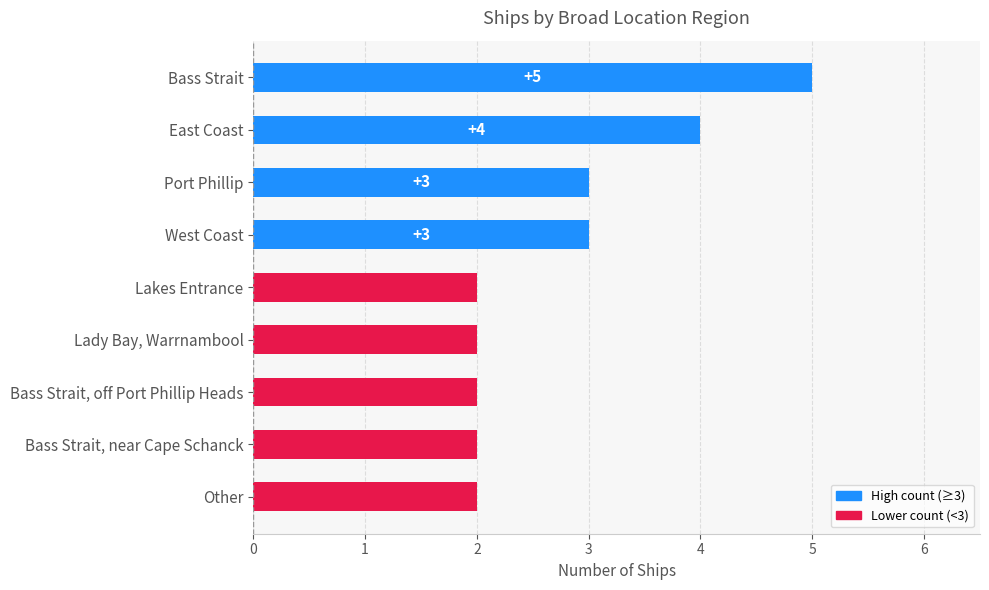

What is the maximum value shown in the chart?

5